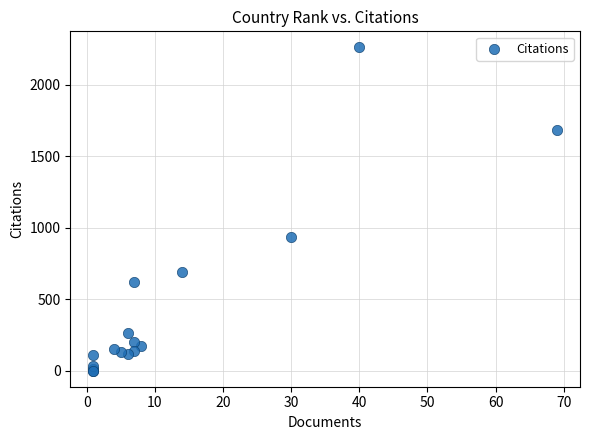

What Y value in the scatter plot is closest to 1131?

936